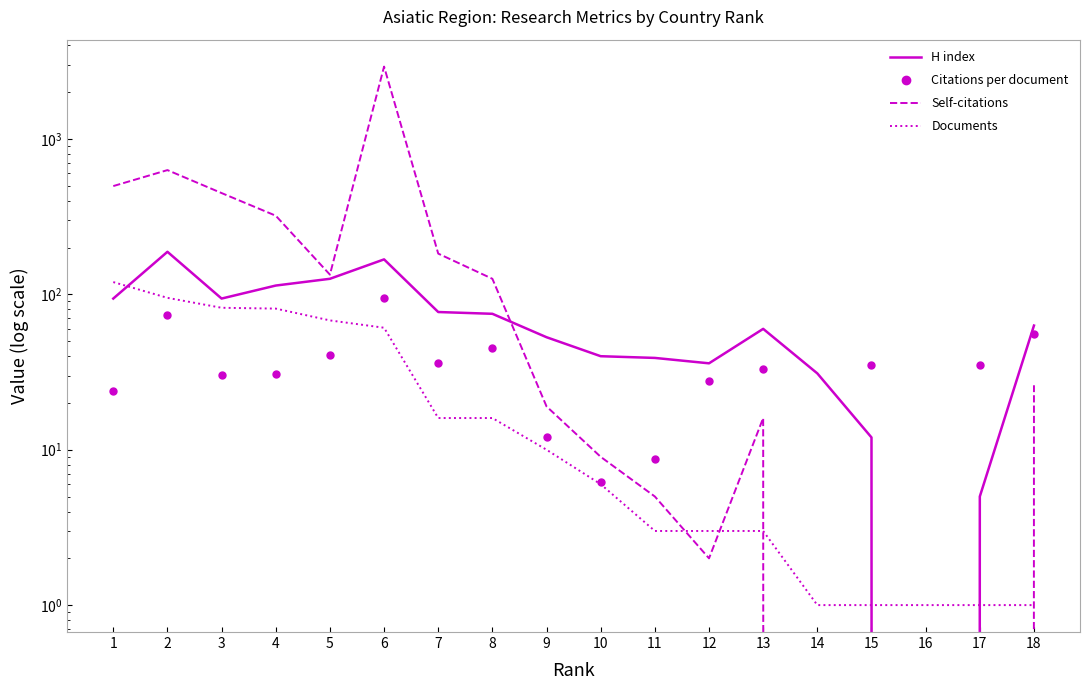

Where does the Self-citations series first go above 26?

1